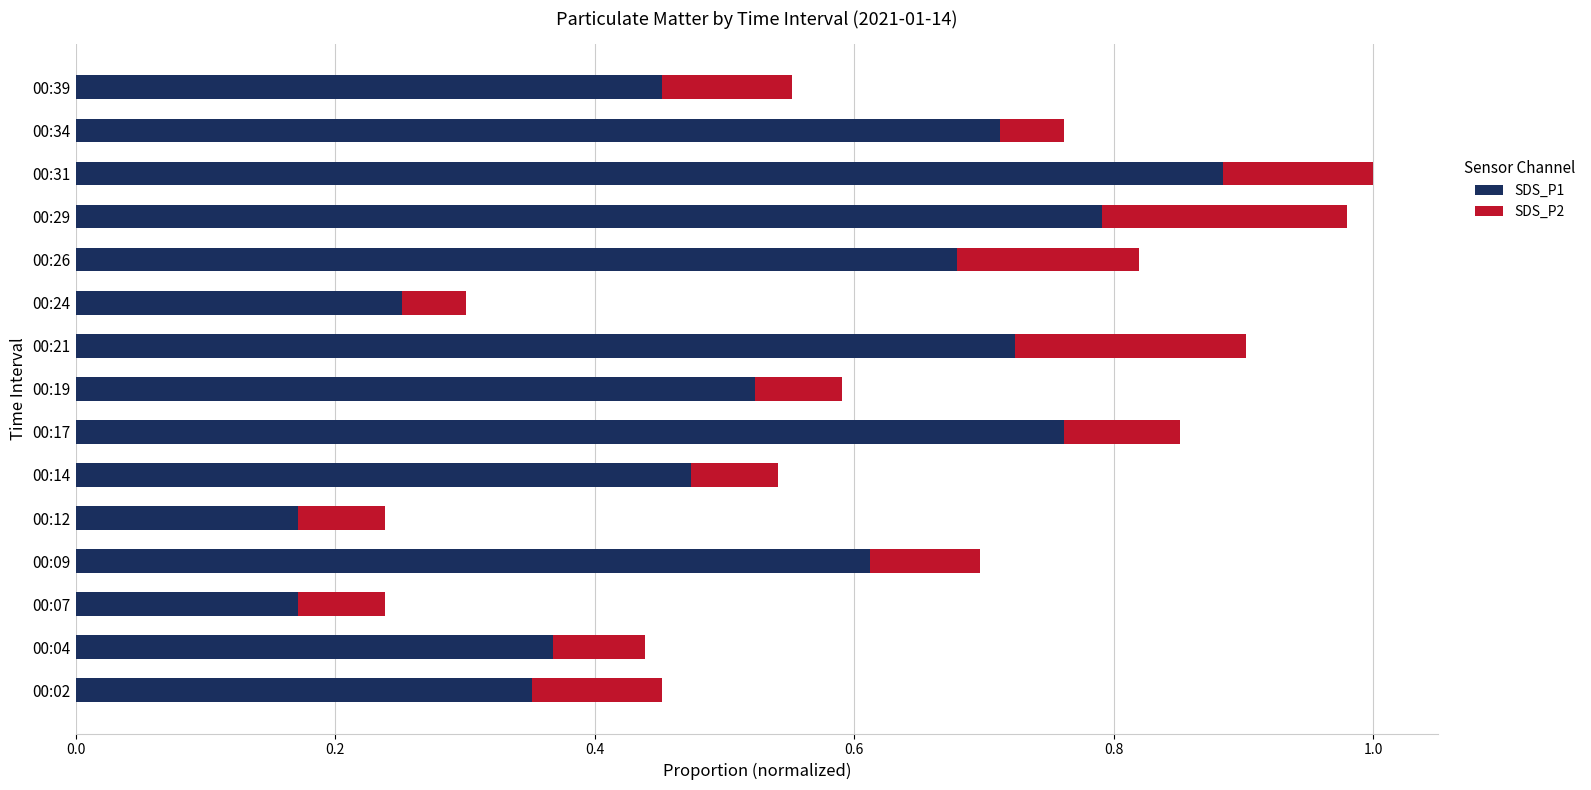

Is it true that SDS_P1 equals 0.3 at 00:17?

False